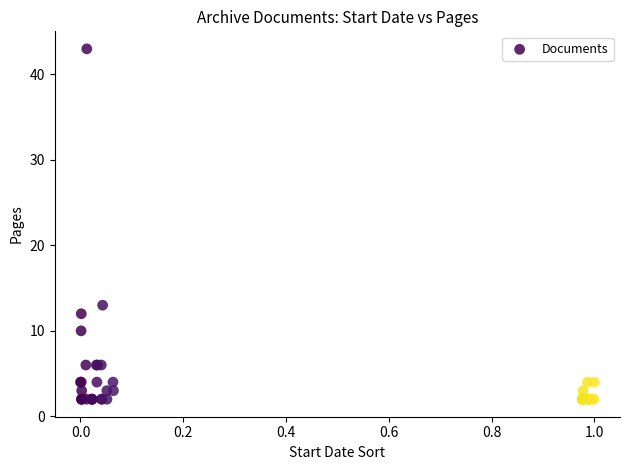

What Y value in the scatter plot is closest to 22?

13